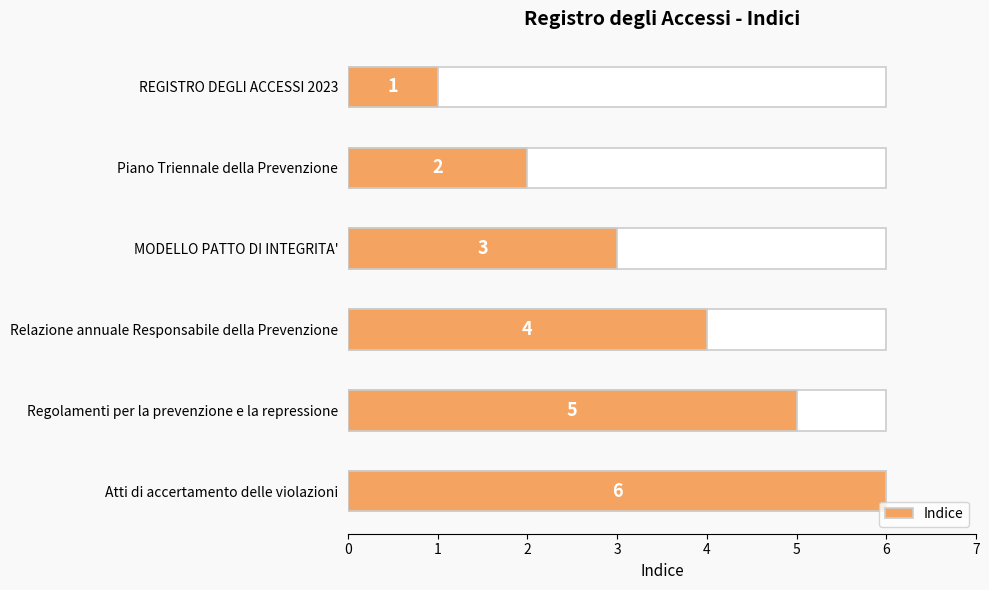

Count the values in the range 2 to 5.

4